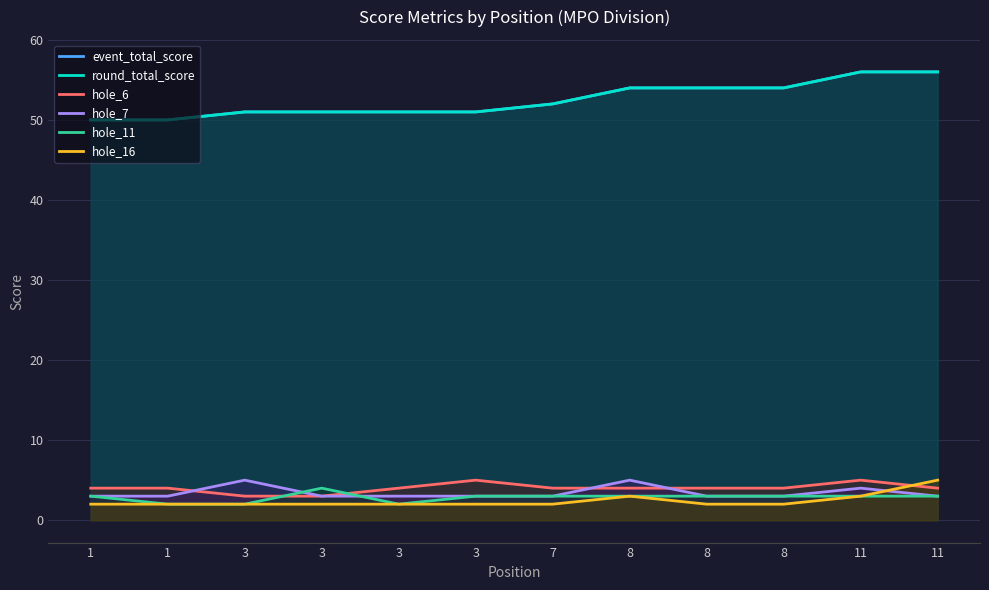

Which category has the highest value across all series?

11